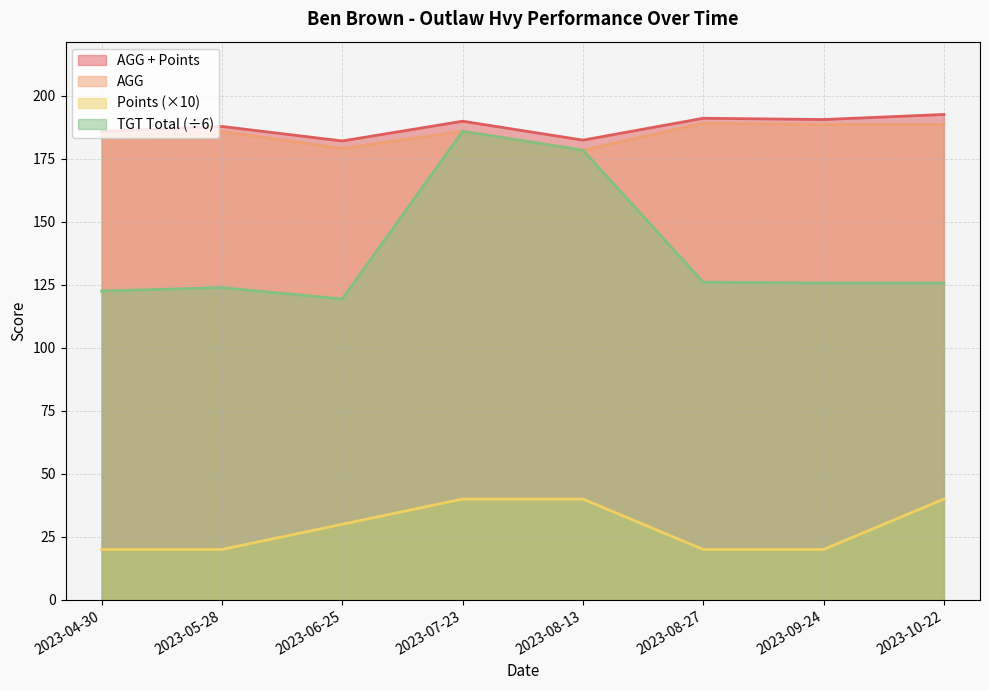

At which label is AGG + Points closest to 187?

2023-05-28